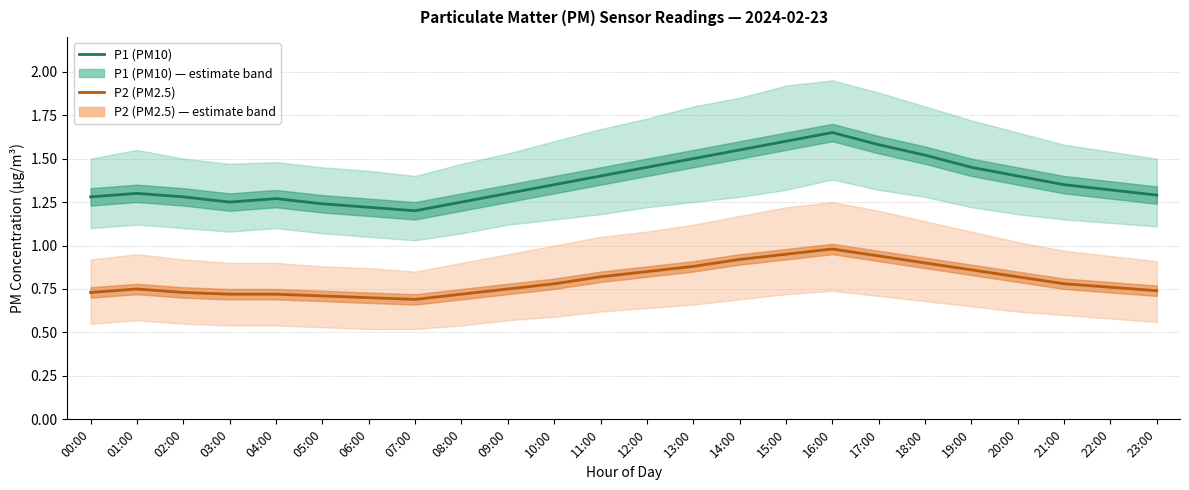

Read the P2 (PM2.5) value at 20:00.

0.8